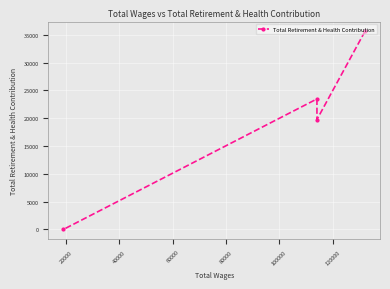

What is the average value?

19710